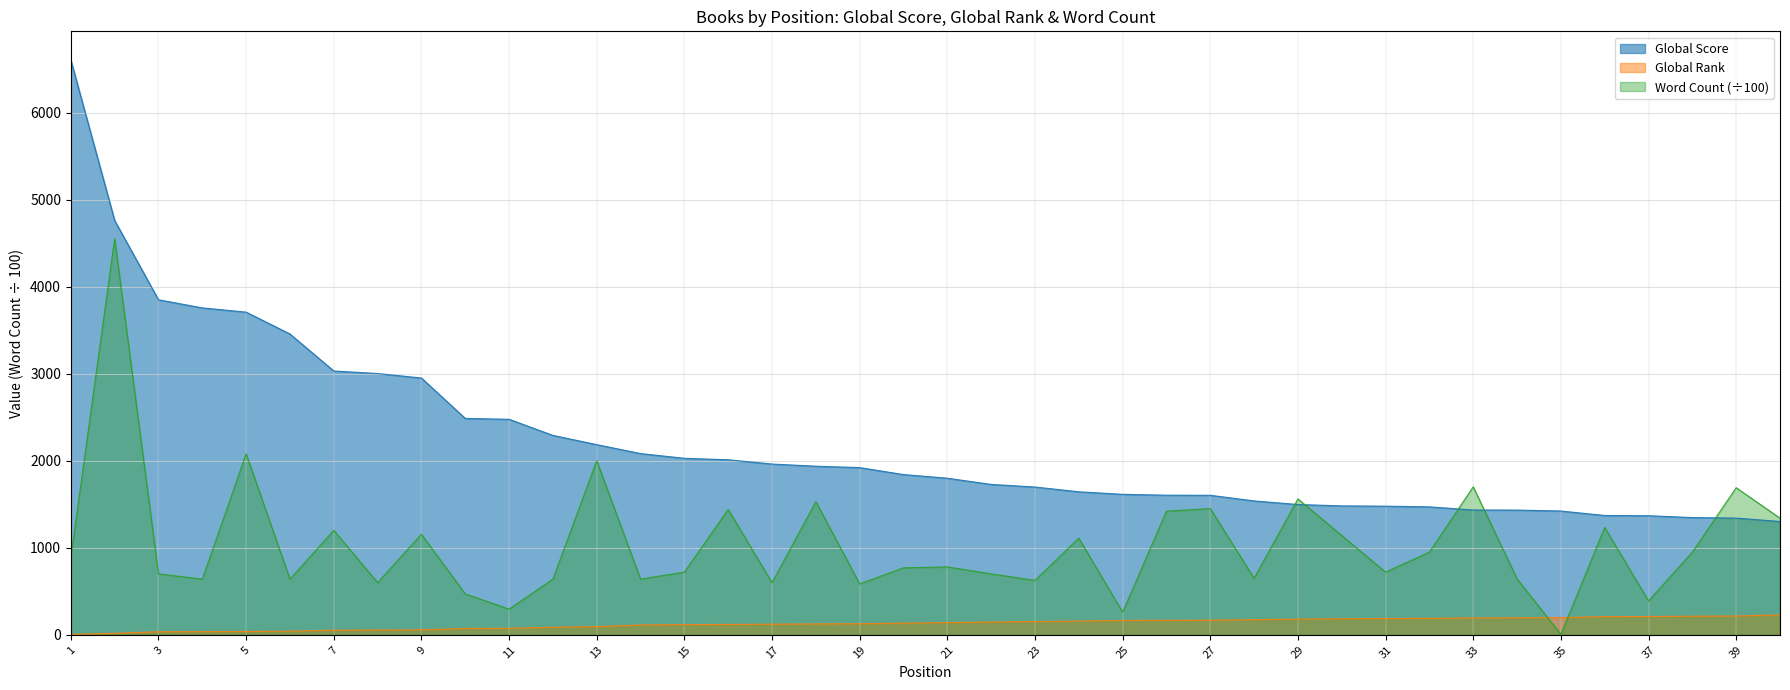

Reading left to right, transcribe all the data shown in this chart.

Global Score: 1=6603.0	2=4760.0	3=3849.0	4=3756.0	5=3707.0	6=3456.0	7=3031.0	8=3002.0	9=2950.0	10=2486.0	11=2476.0	12=2291.0	13=2185.0	14=2082.0	15=2028.0	16=2011.0	17=1962.0	18=1937.0	19=1921.0	20=1841.0	21=1799.0	22=1728.0	23=1698.0	24=1643.0	25=1614.0	26=1604.0	27=1603.0	28=1538.0	29=1497.0	30=1481.0	31=1478.0	32=1470.0	33=1434.0	34=1433.0	35=1422.0	36=1371.0	37=1368.0	38=1347.0	39=1341.0	40=1302.0
Global Rank: 1=5.0	2=17.0	3=35.0	4=36.0	5=38.0	6=42.0	7=53.0	8=55.0	9=57.0	10=73.0	11=74.0	12=87.0	13=94.0	14=113.0	15=117.0	16=119.0	17=122.0	18=125.0	19=127.0	20=134.0	21=140.0	22=147.0	23=152.0	24=158.0	25=165.0	26=167.0	27=168.0	28=174.0	29=180.0	30=185.0	31=187.0	32=189.0	33=194.0	34=195.0	35=198.0	36=209.0	37=210.0	38=214.0	39=216.0	40=229.0
Word Count: 1=889.4	2=4551.2	3=700.0	4=640.0	5=2080.0	6=640.0	7=1200.0	8=599.6	9=1155.0	10=469.7	11=295.0	12=640.0	13=2000.0	14=640.0	15=720.0	16=1440.0	17=598.6	18=1530.0	19=585.0	20=769.4	21=780.0	22=700.0	23=625.0	24=1110.2	25=260.0	26=1420.0	27=1450.0	28=650.0	29=1561.5	30=1140.0	31=720.0	32=950.2	33=1700.0	34=643.1	35=4.3	36=1233.8	37=388.7	38=950.0	39=1690.0	40=1340.0